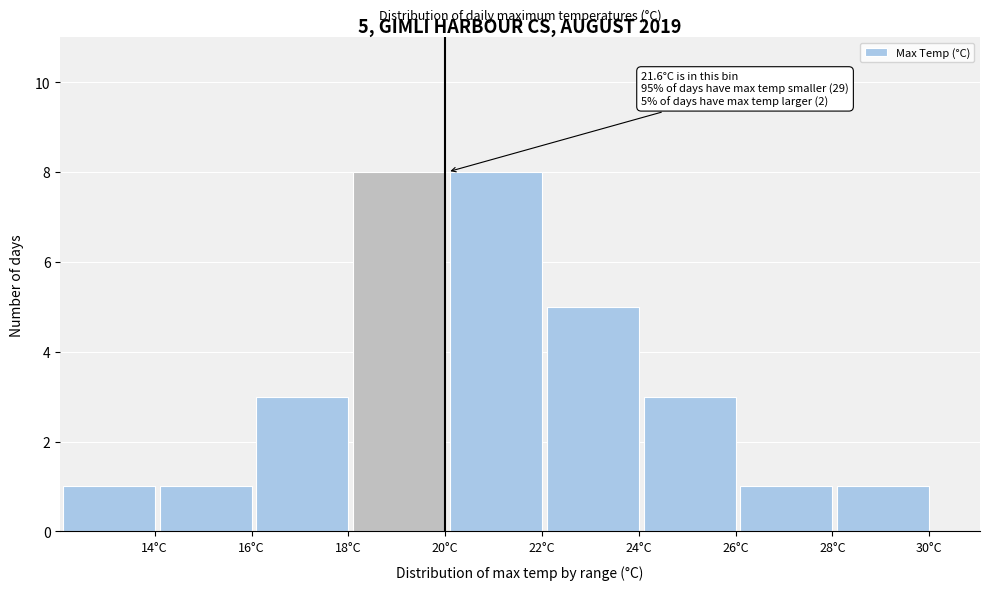

Reading left to right, extract all data points from this chart.

14°C=1	16°C=1	18°C=3	20°C=8	22°C=8	24°C=5	26°C=3	28°C=1	30°C=1